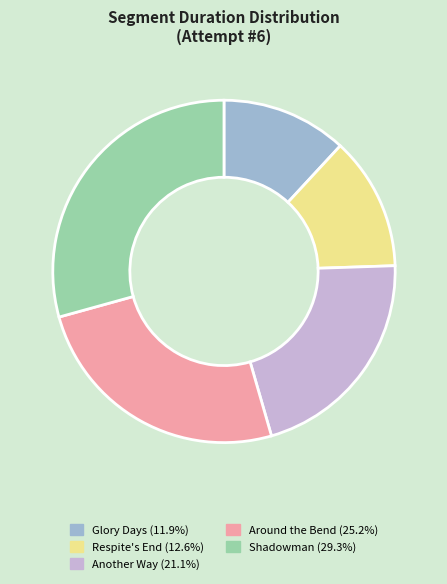

What is the ratio of the value at Shadowman to the value at Respite's End?

2.3